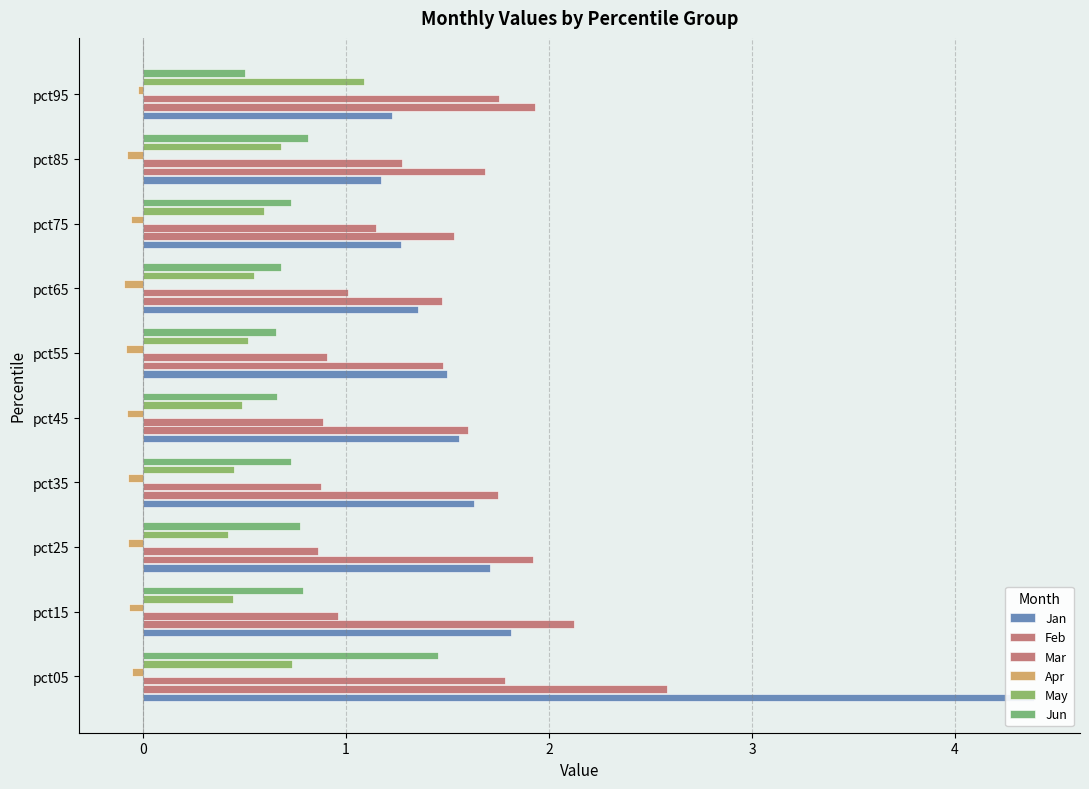

How many bars are there in total?

60